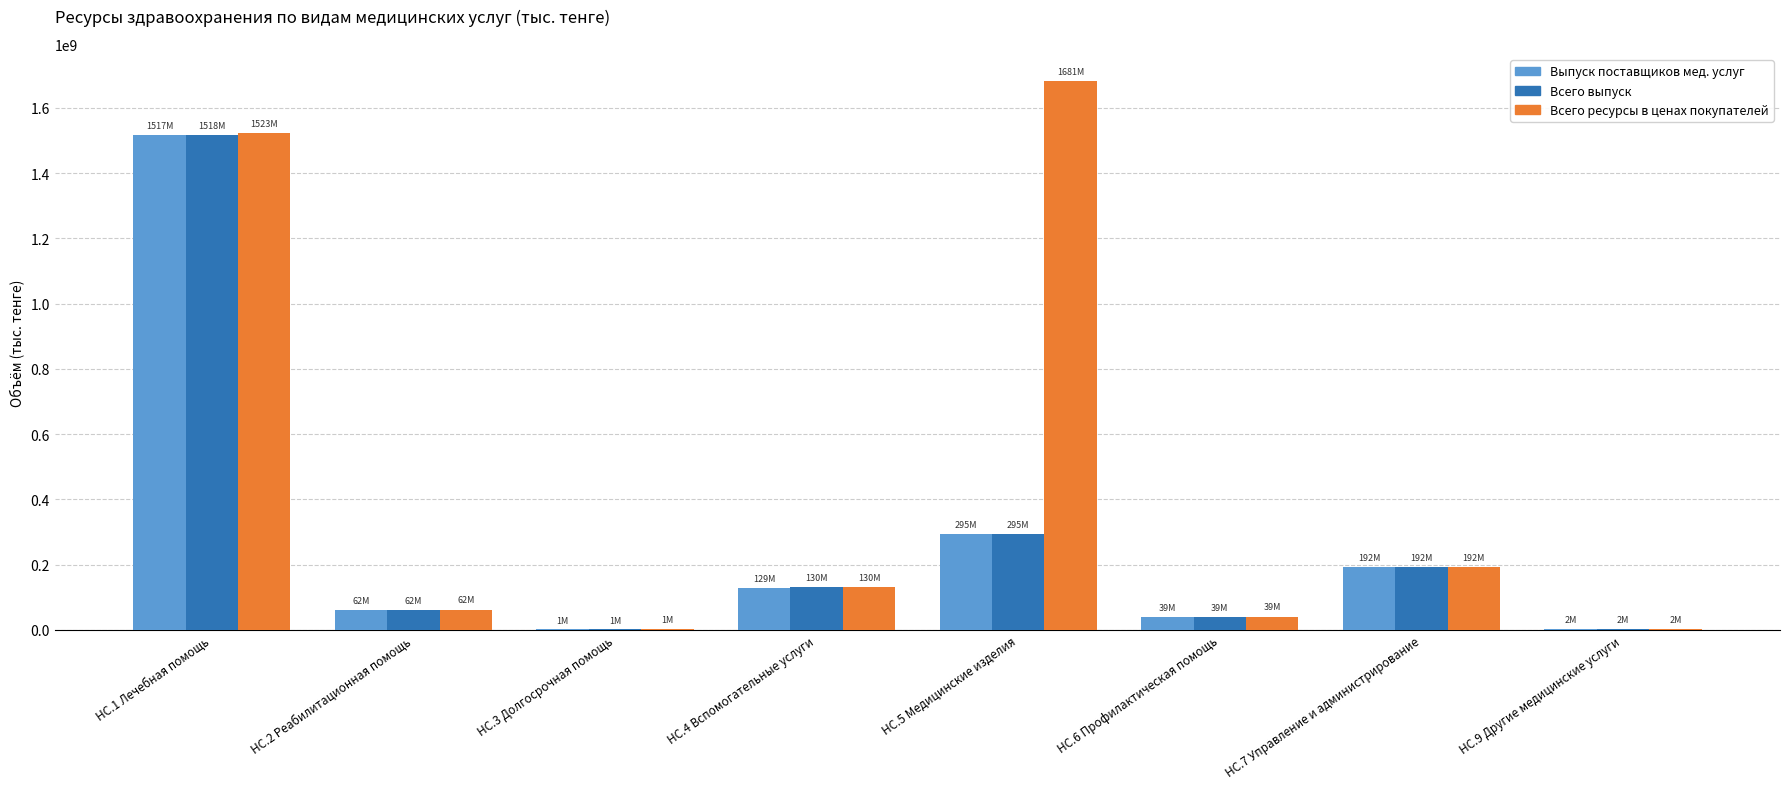

How many distinct data groups are displayed?

3